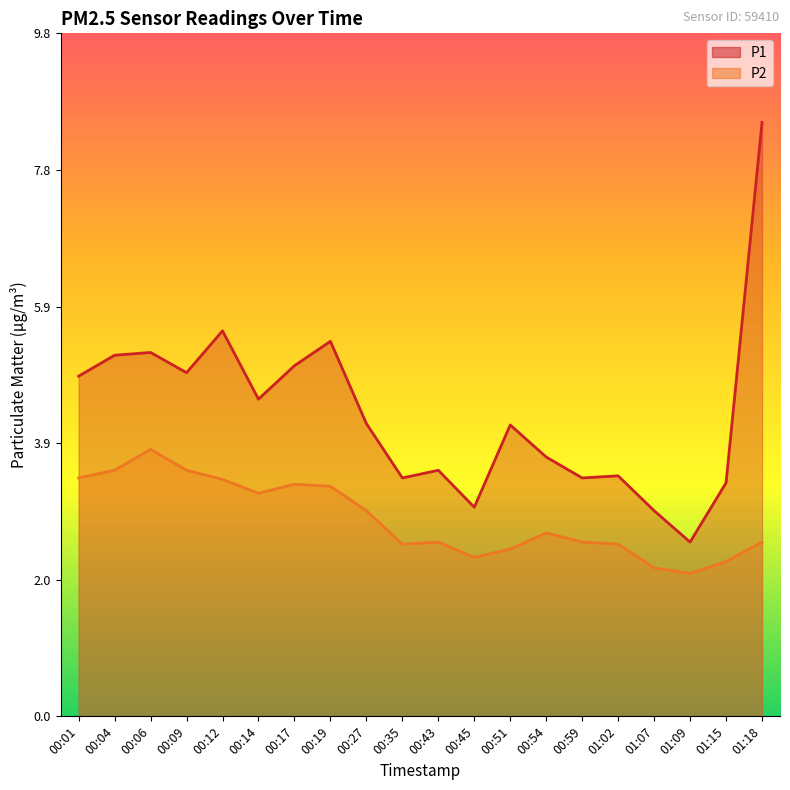

Is it true that P1 equals 1.4 at 01:02?

False